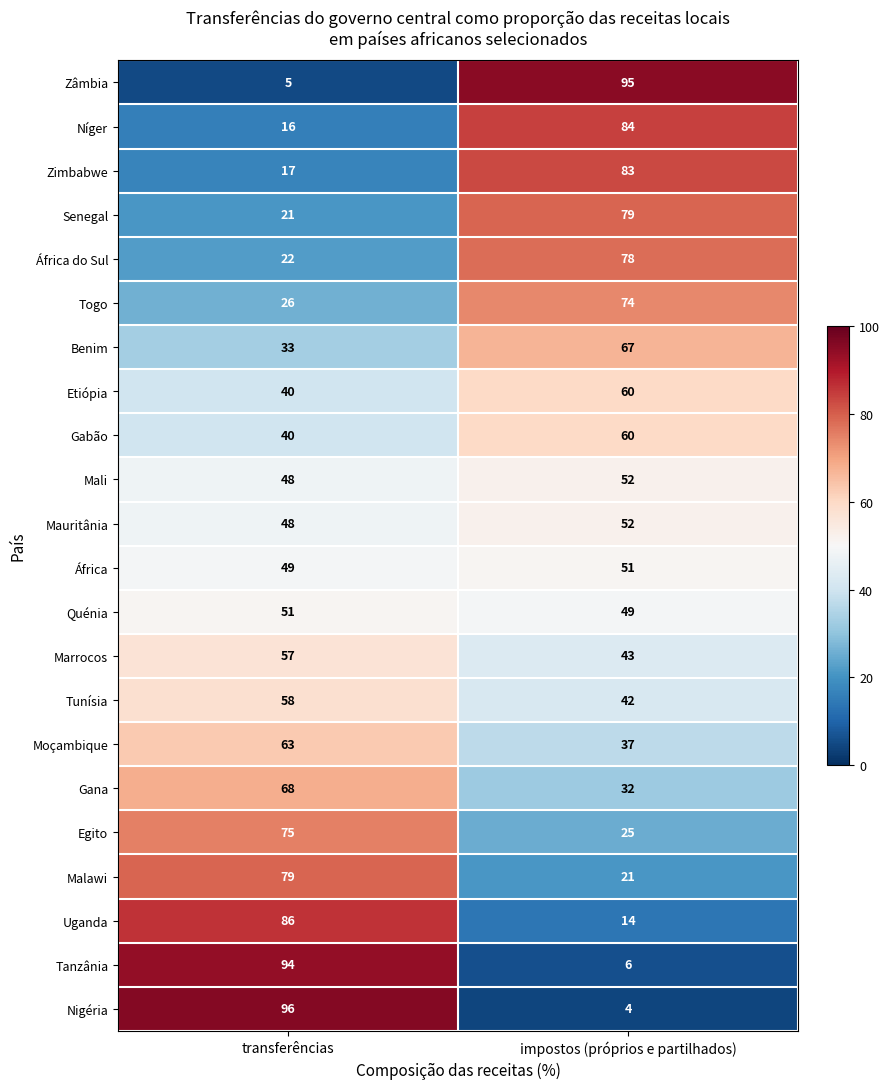

What is the minimum value for Gana?

32